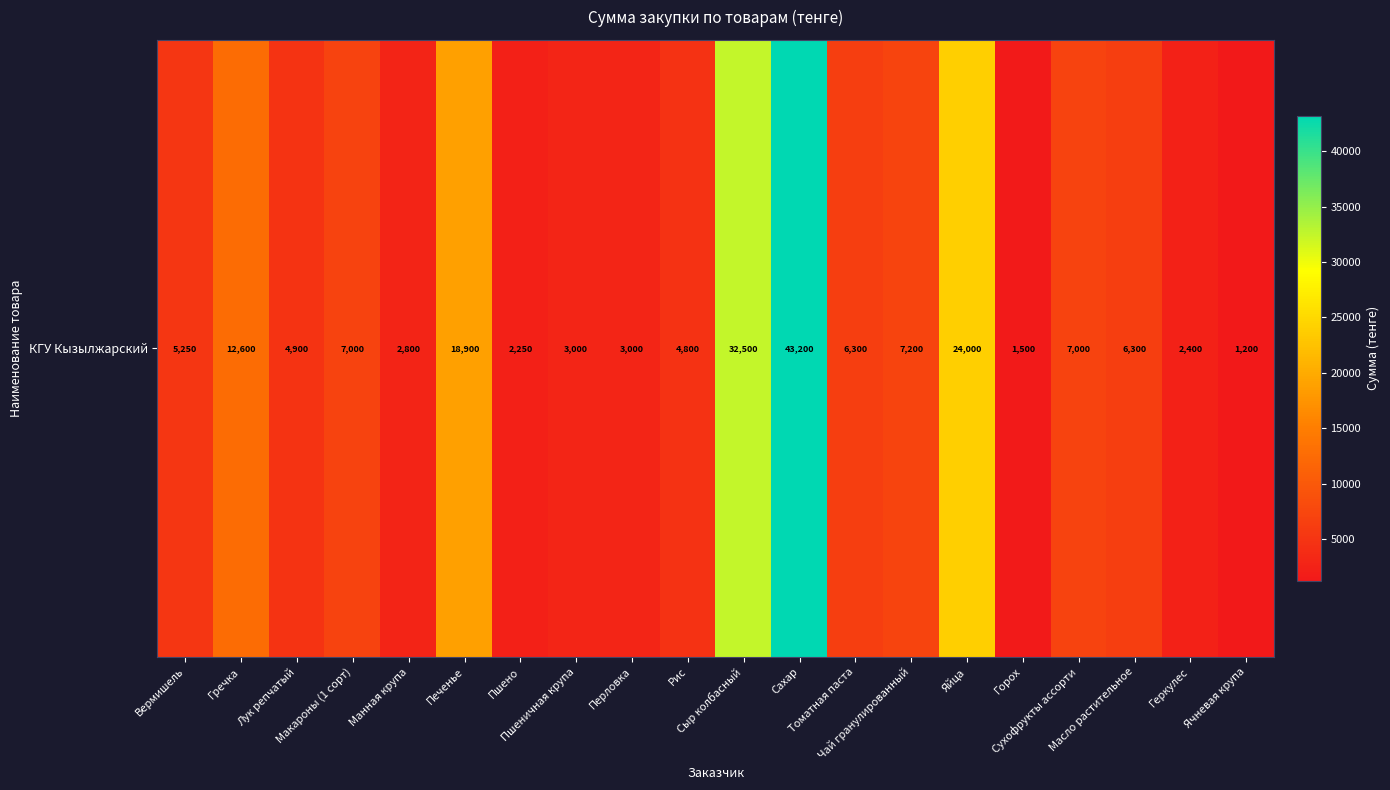

Between Сыр колбасный and Пшено, which is larger?

Сыр колбасный